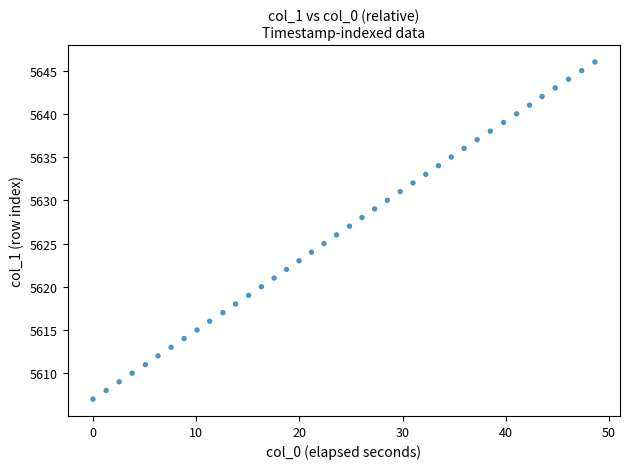

What is the range of Y values (max minus min)?

39